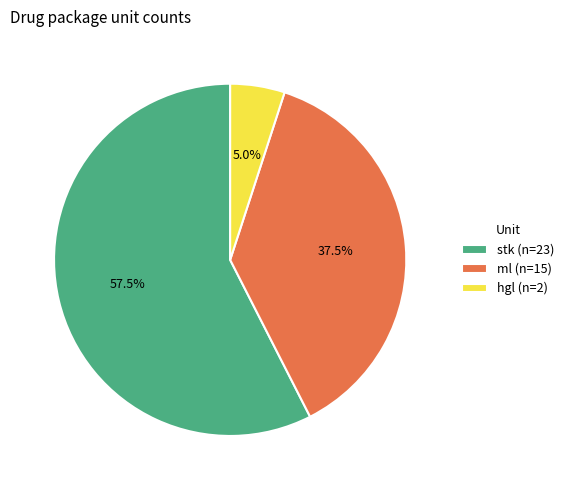

Rank the categories by value from highest to lowest.

stk (n=23), ml (n=15), hgl (n=2)